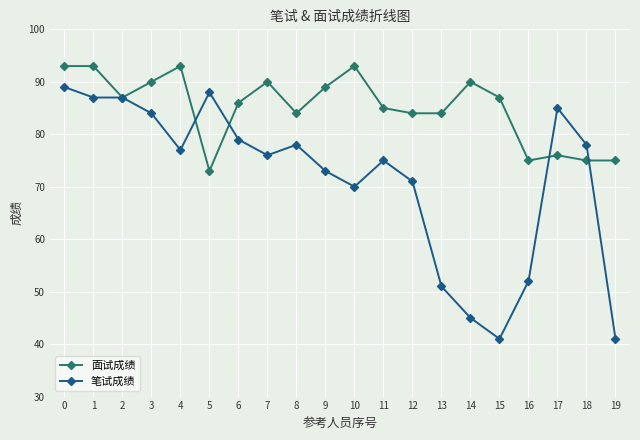

Is this an area chart (filled region under the line)?

No